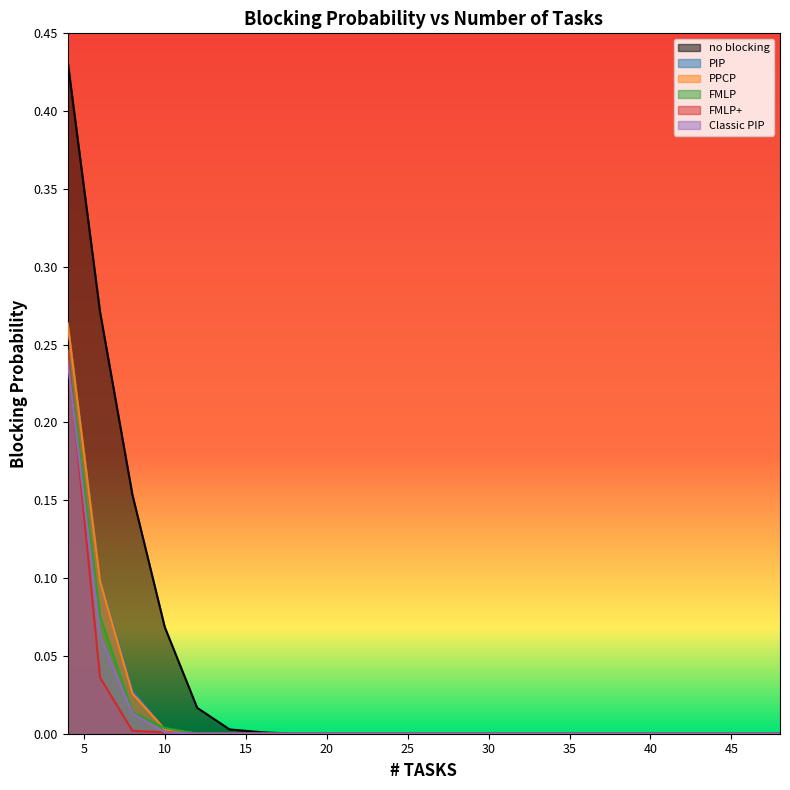

List the series in order of their peak value, highest first.

no blocking, PIP, PPCP, FMLP, FMLP+, Classic PIP